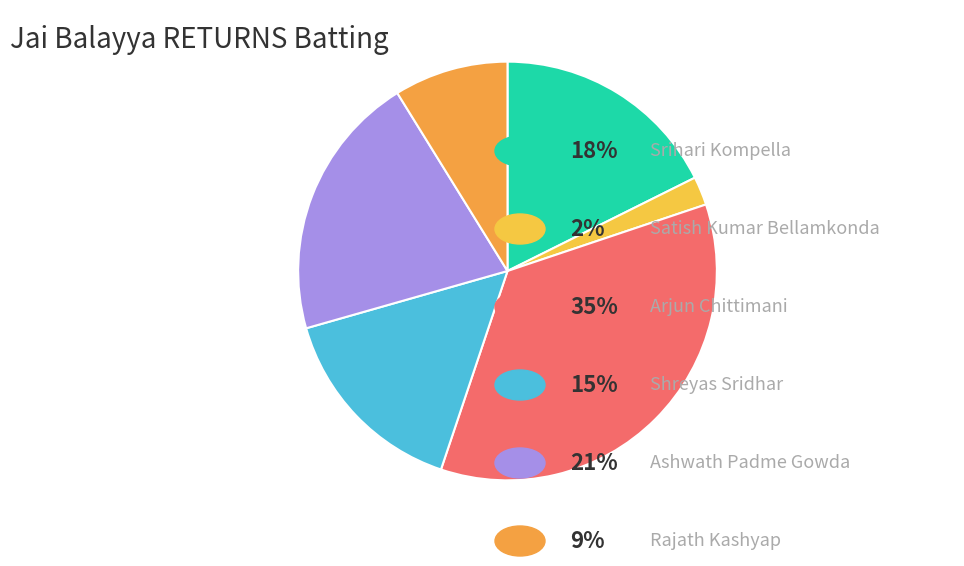

Count the number of slices in the pie.

6